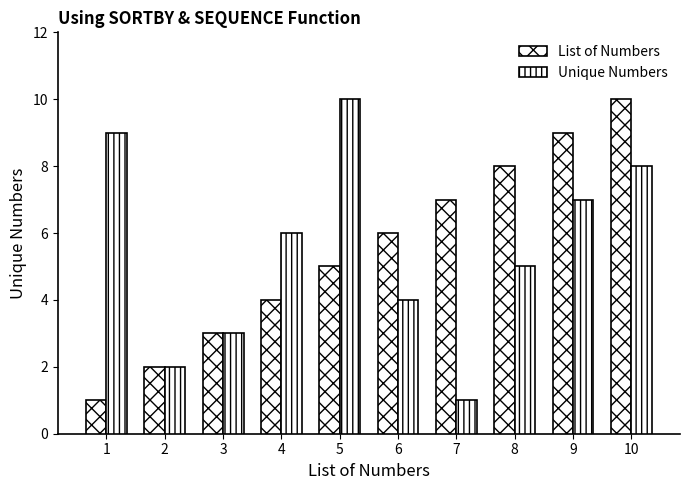

What is the average value of the Unique Numbers series?

6